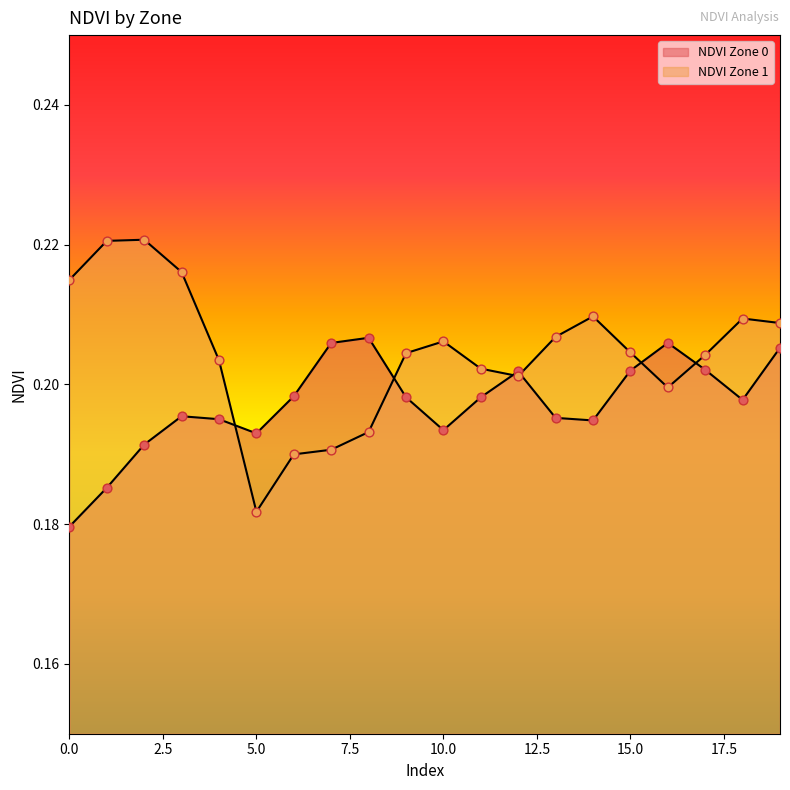

Which series has the largest Y range (max minus min)?

NDVI Zone 1